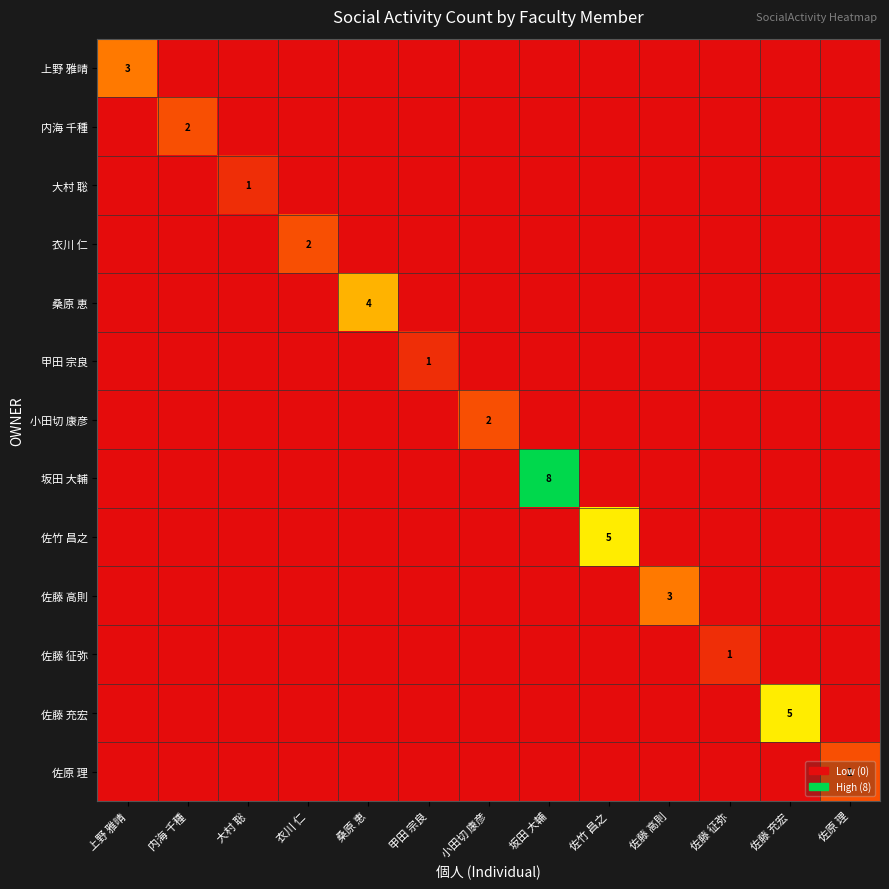

How many series are shown in this chart?

13